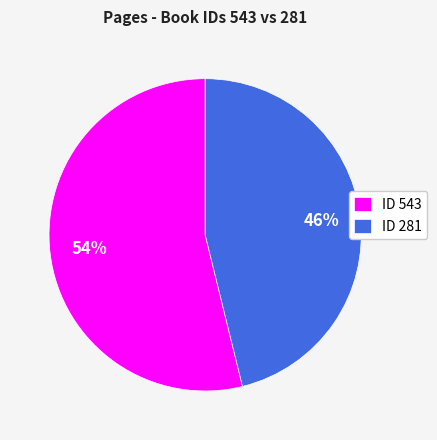

Is the sum of ID 281 and ID 543 greater than half?

Yes